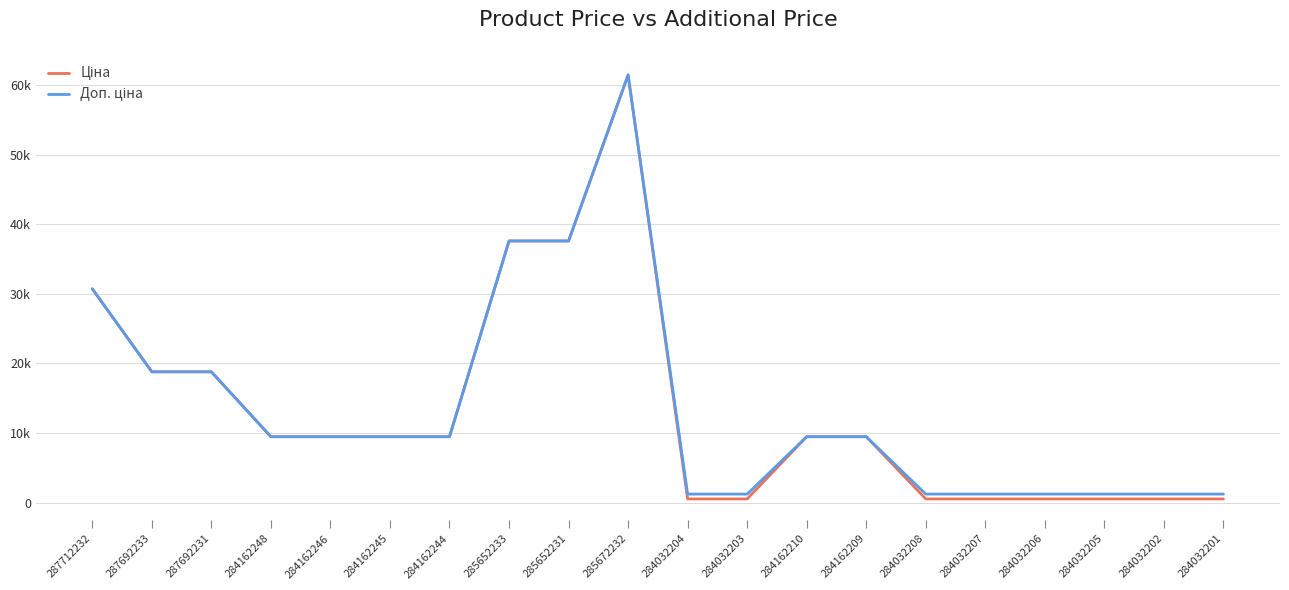

Does the chart display data point markers on the line(s)?

No